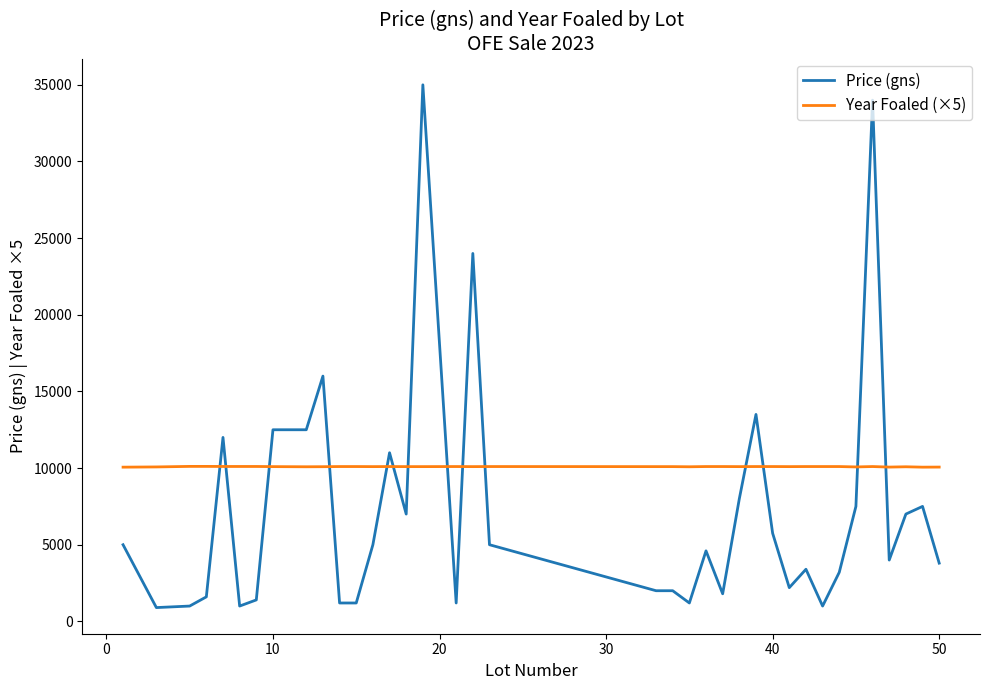

Which series has the largest range (max minus min)?

Price (gns)